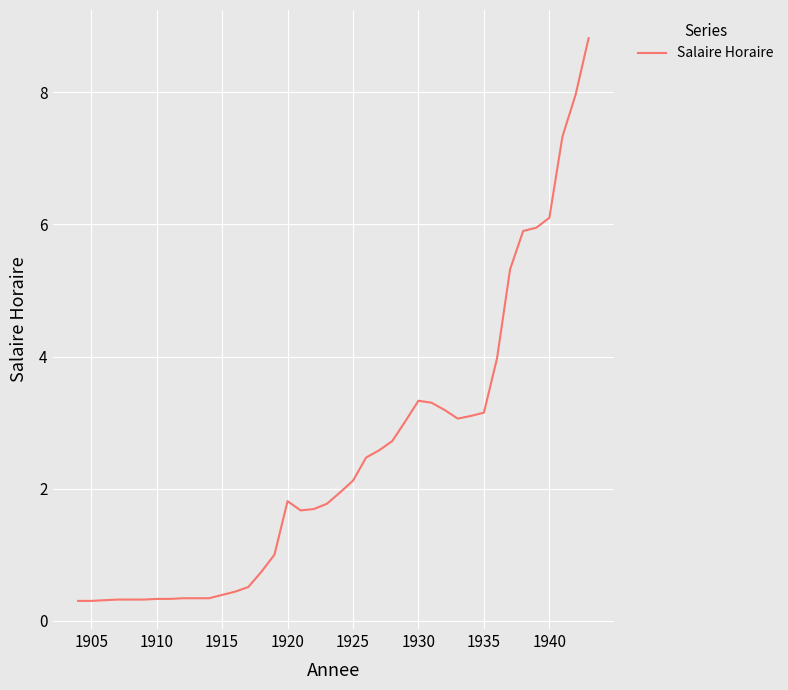

What is the difference between the maximum and minimum values?

8.5